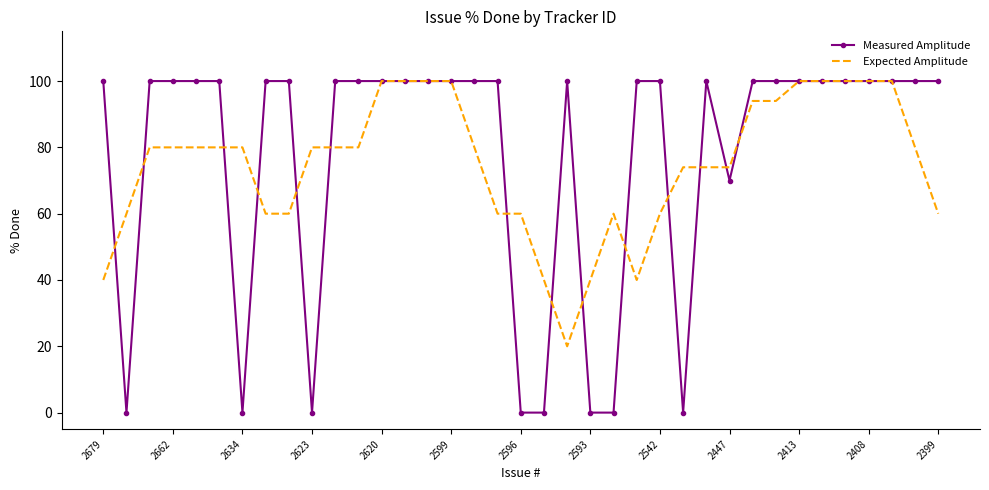

What are all the series names shown in the legend?

Measured Amplitude, Expected Amplitude